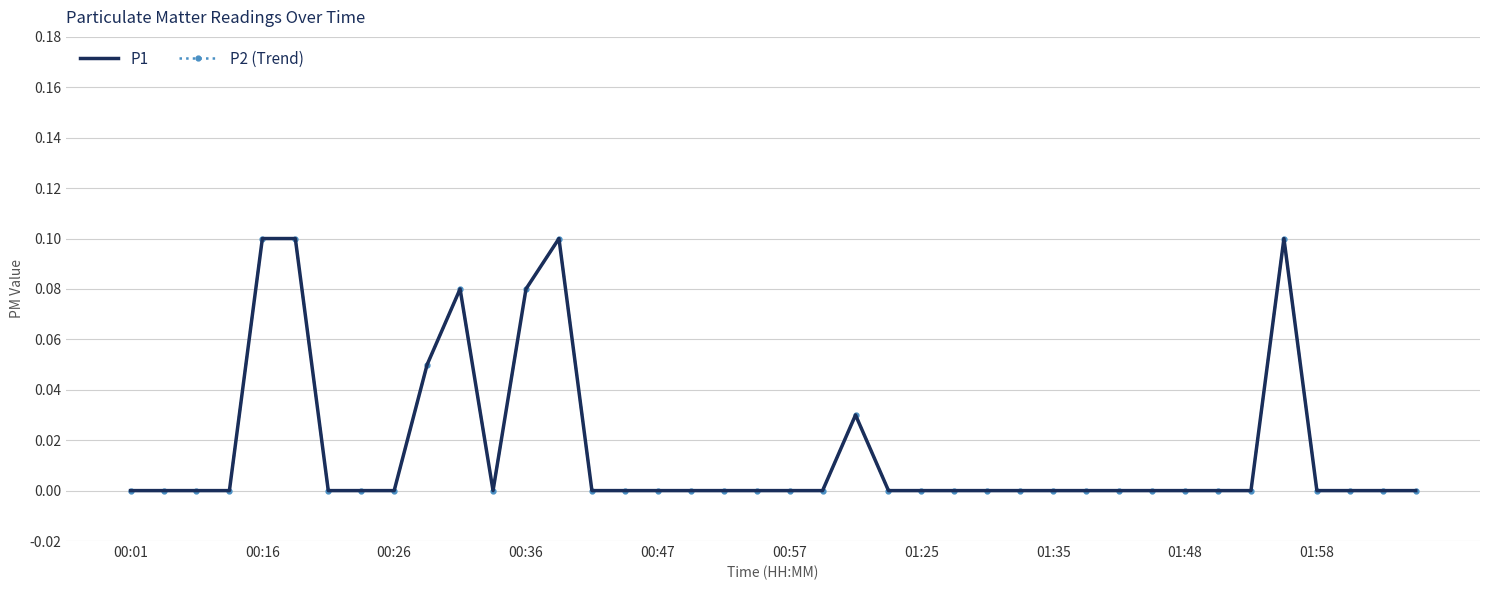

How many lines are shown in the chart?

2